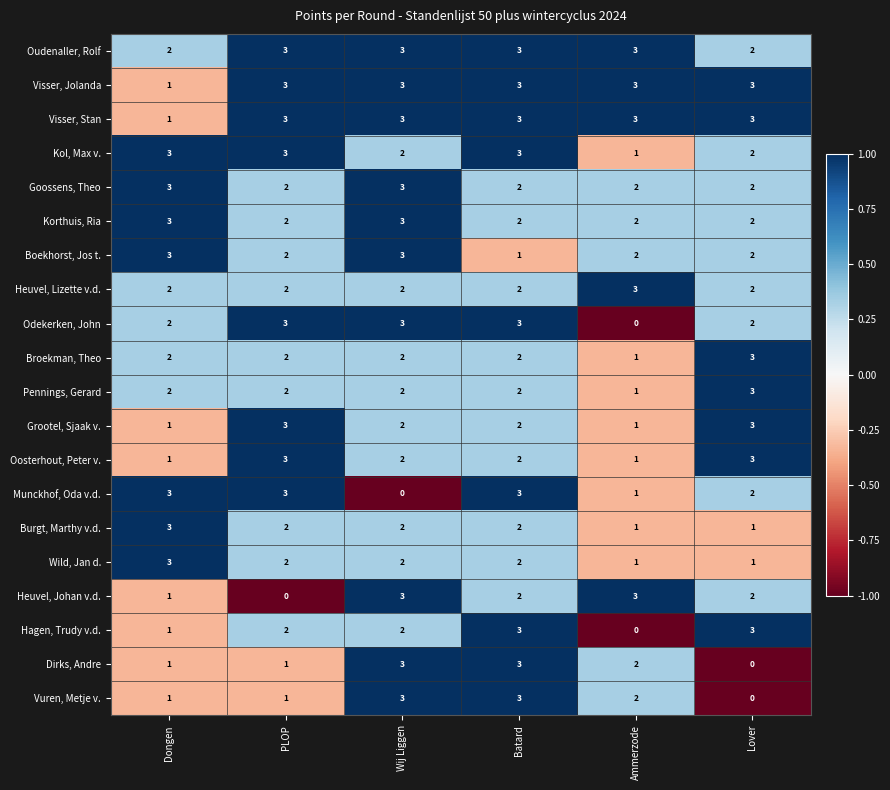

Count the Visser, Jolanda values in the range 3 to 4.

5